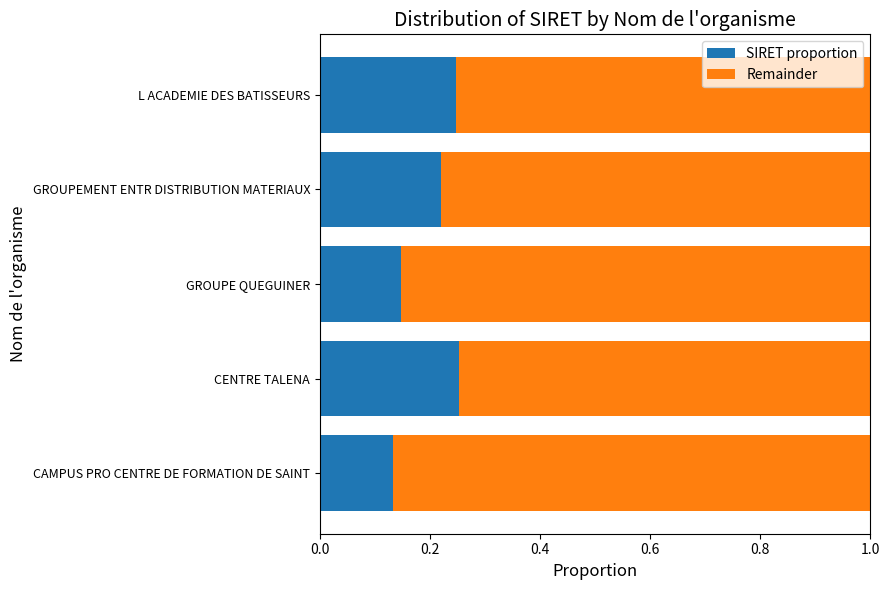

What is the total value across all series at GROUPEMENT ENTR DISTRIBUTION MATERIAUX?

1.0